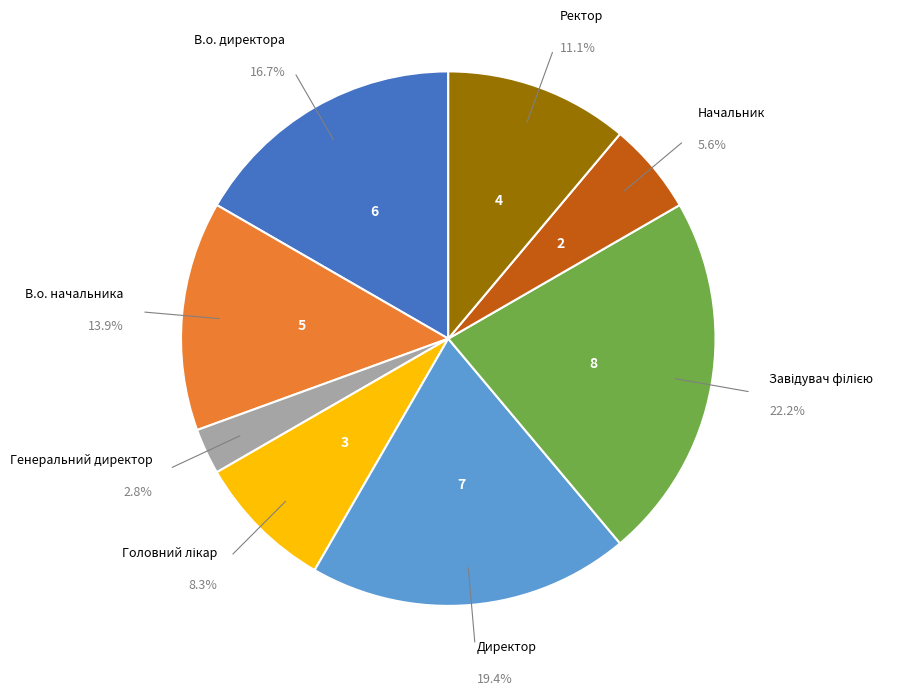

Does any single category account for the majority?

No